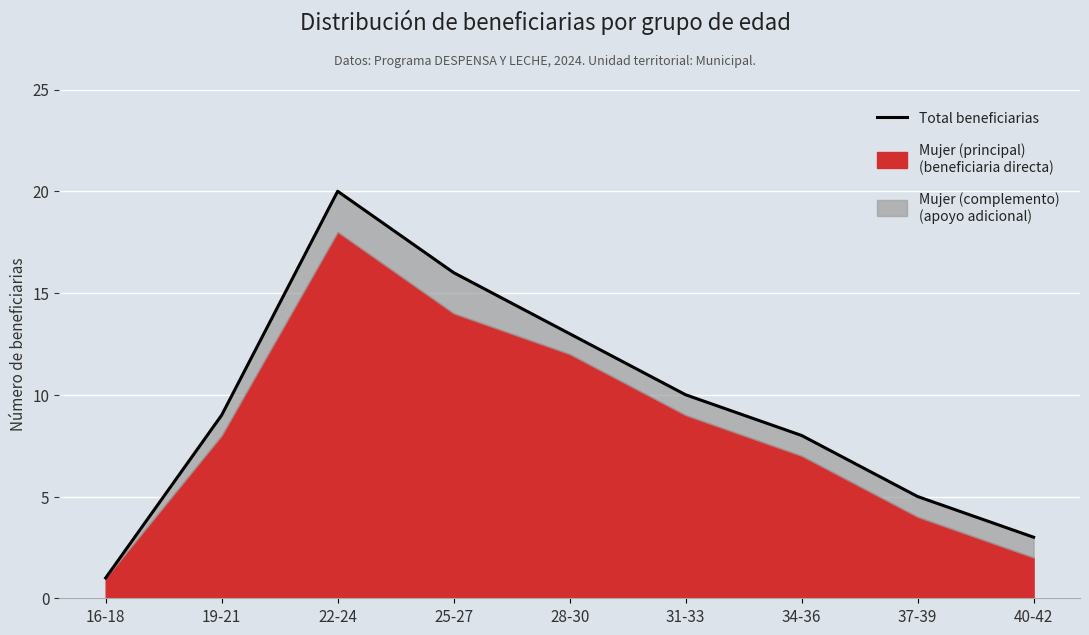

What is the value of the 4th point from the left?

16